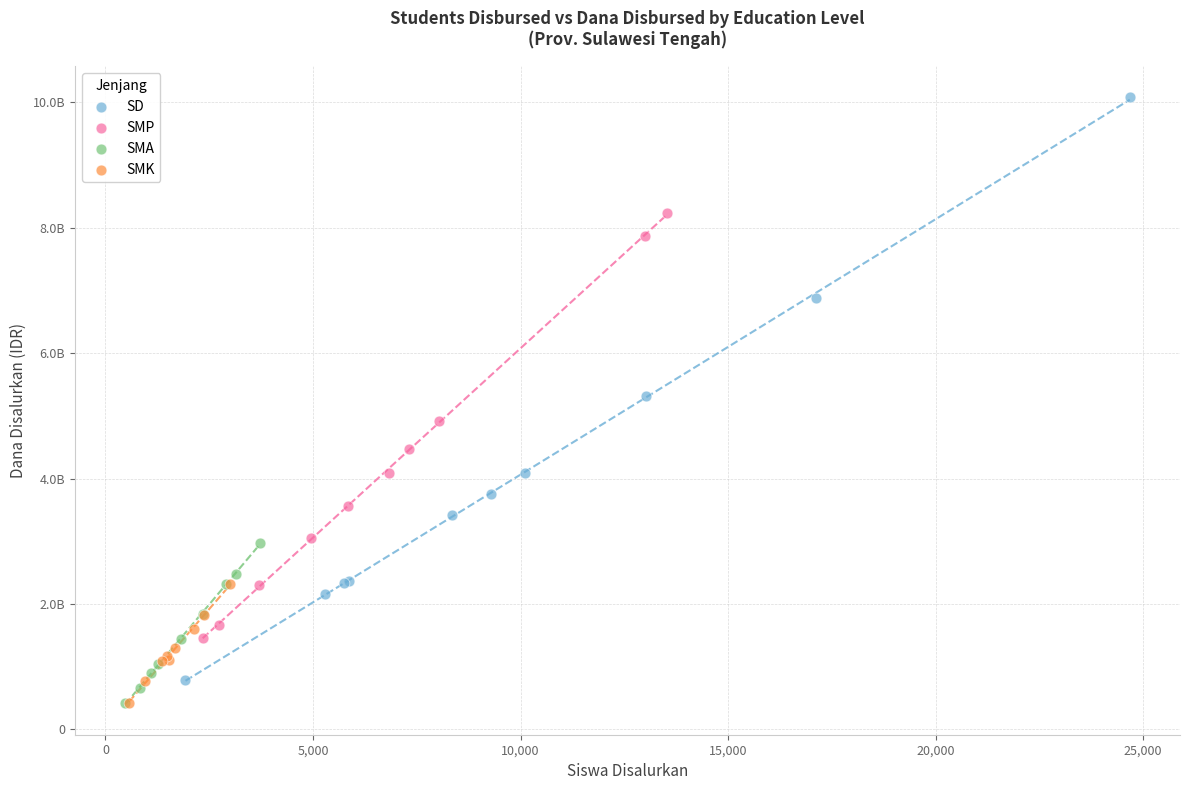

What are all the series names shown in the legend?

SD, SMP, SMA, SMK